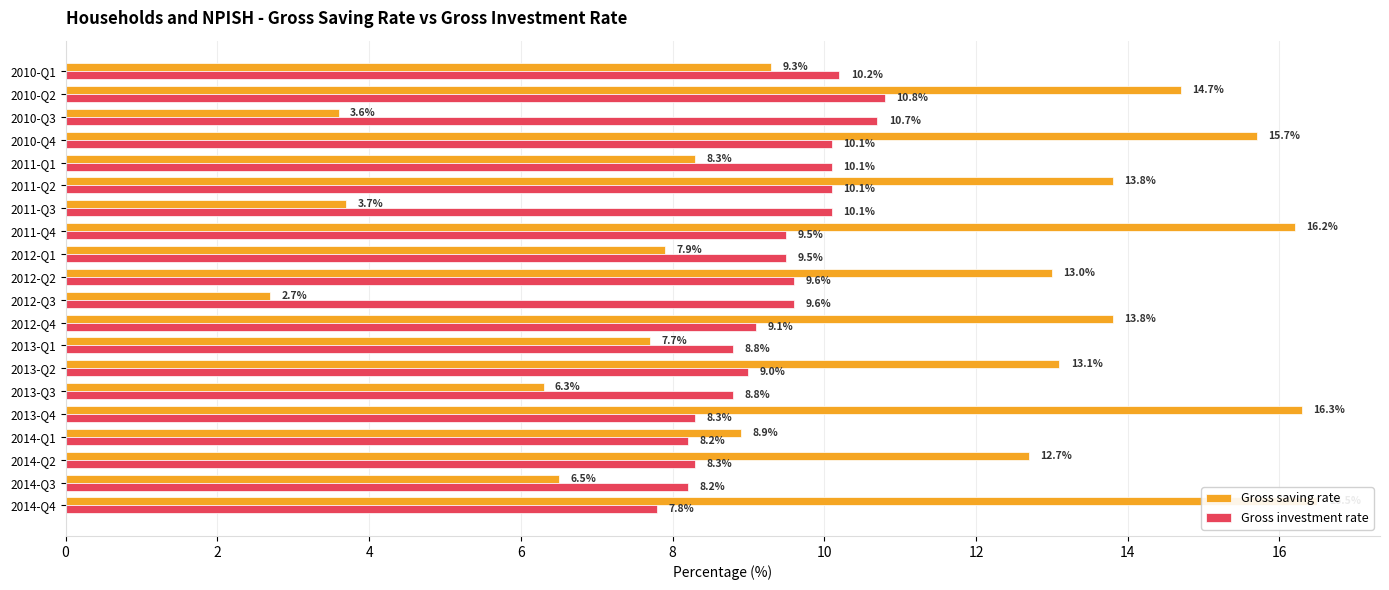

Reading right to left, what are all the values shown in this chart?

Gross saving rate: 16.5	6.5	12.7	8.9	16.3	6.3	13.1	7.7	13.8	2.7	13.0	7.9	16.2	3.7	13.8	8.3	15.7	3.6	14.7	9.3
Gross investment rate: 7.8	8.2	8.3	8.2	8.3	8.8	9.0	8.8	9.1	9.6	9.6	9.5	9.5	10.1	10.1	10.1	10.1	10.7	10.8	10.2